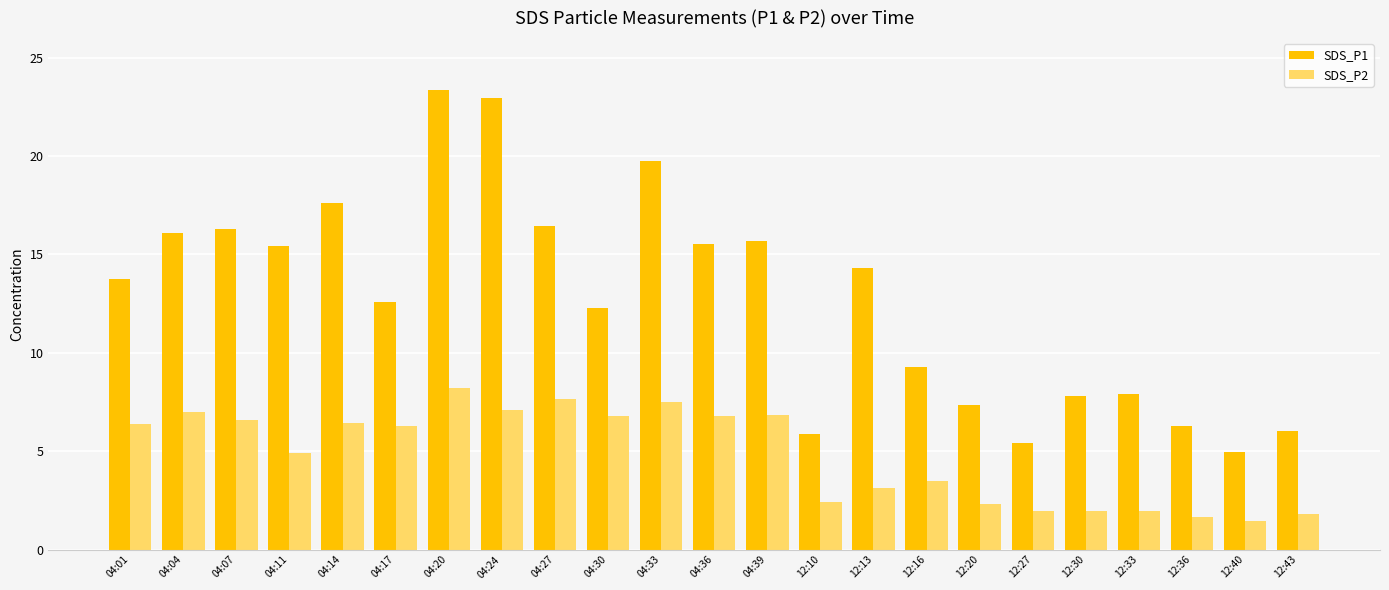

What is the label of the 17th bar from the left?

12:20